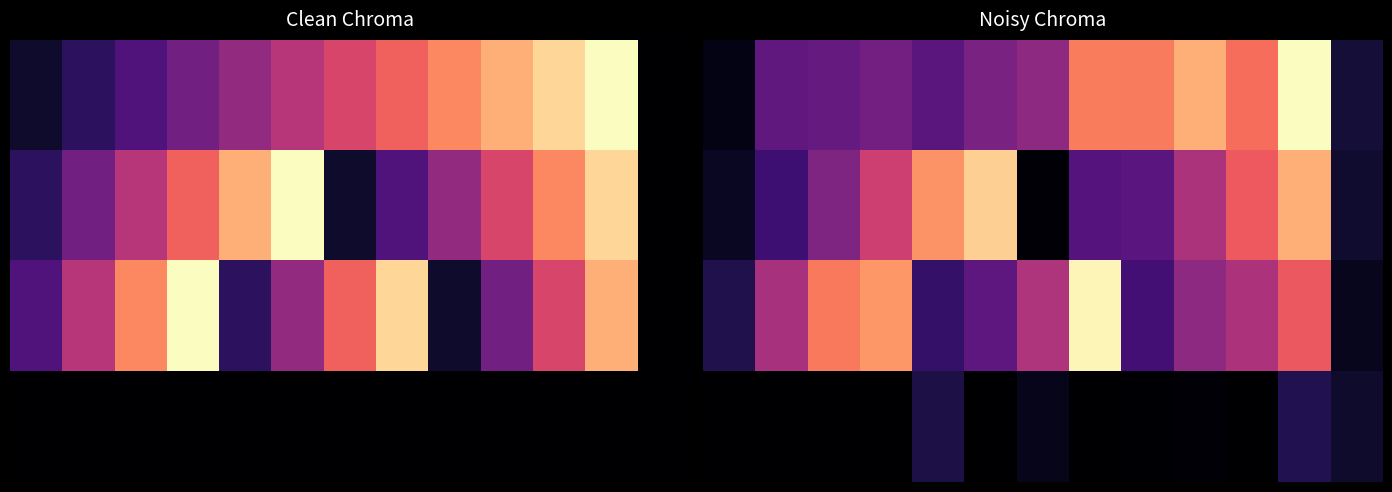

At how many categories does at least one series exceed 3?

11